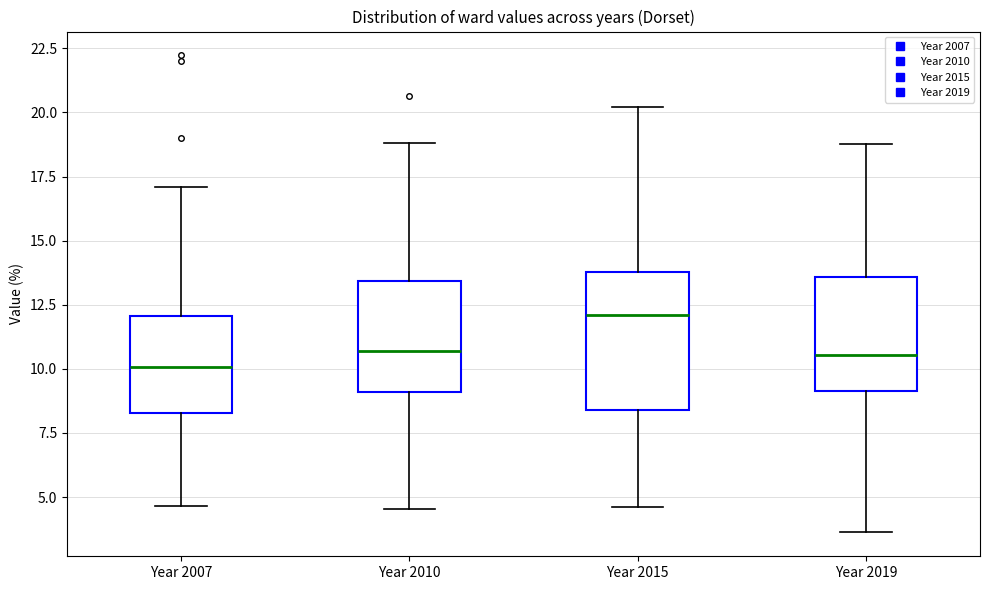

Reading left to right, transcribe this box plot: for each box, give where its median line is, the range the box spans, and where its two whiskers end, as read against the y-axis. The values are not printed on the chart, so give them approximately, as read against the axis.

Year 2007: median 10.0, box 8.5 to 12.0, whiskers 4.5 to 17.0
Year 2010: median 10.5, box 9.0 to 13.5, whiskers 4.5 to 19.0
Year 2015: median 12.0, box 8.5 to 14.0, whiskers 4.5 to 20.0
Year 2019: median 10.5, box 9.0 to 13.5, whiskers 3.5 to 19.0